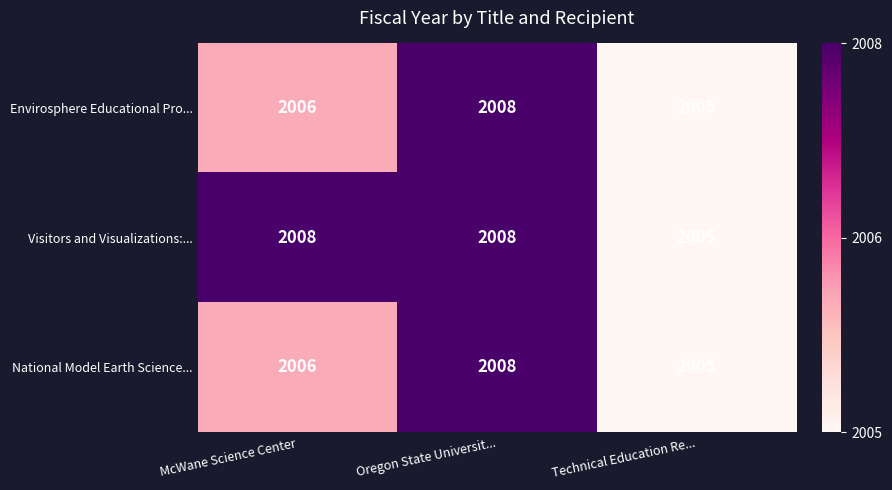

Where is Envirosphere Educational Pro... nearest to the value 2006?

McWane Science Center